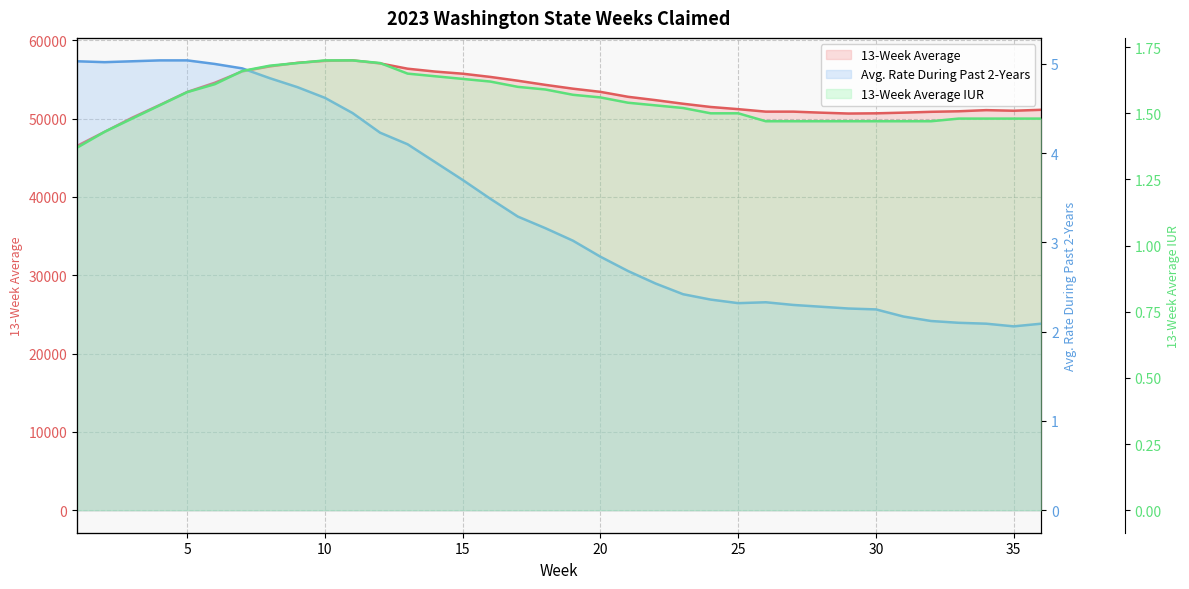

How many values in the Avg. Rate During Past 2-Years series exceed 3?

19